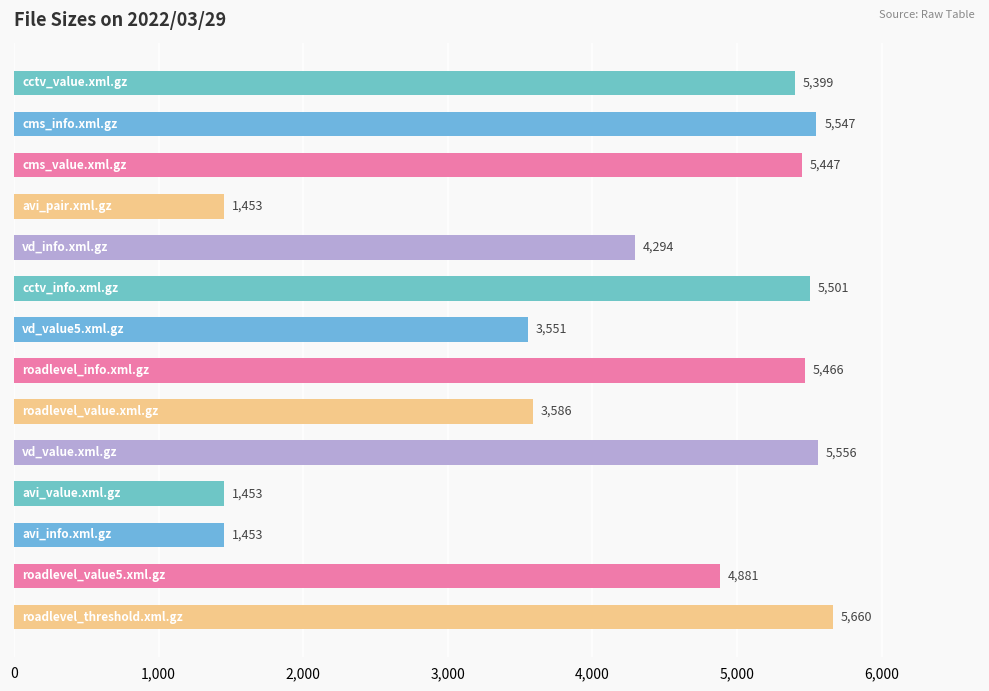

What is the difference between the maximum and minimum values?

4207